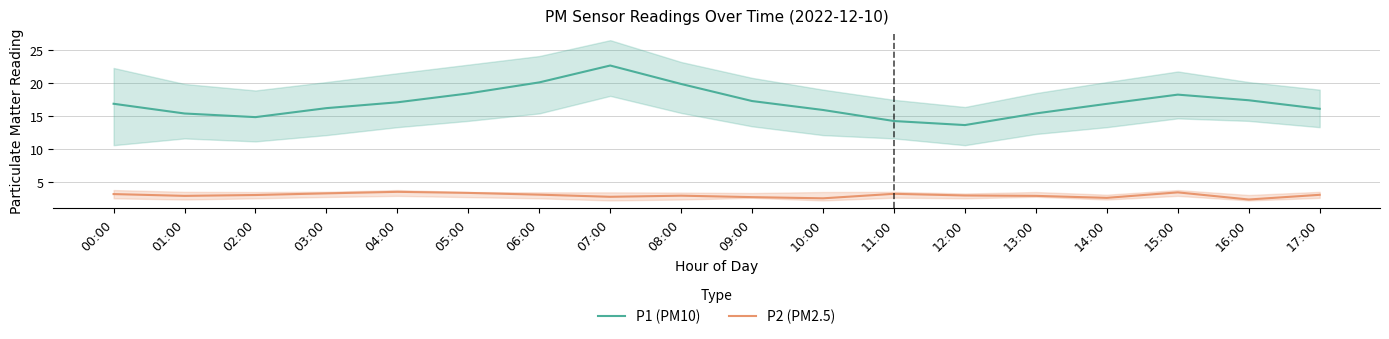

What is the sum of all P2 (PM2.5) values?

55.0